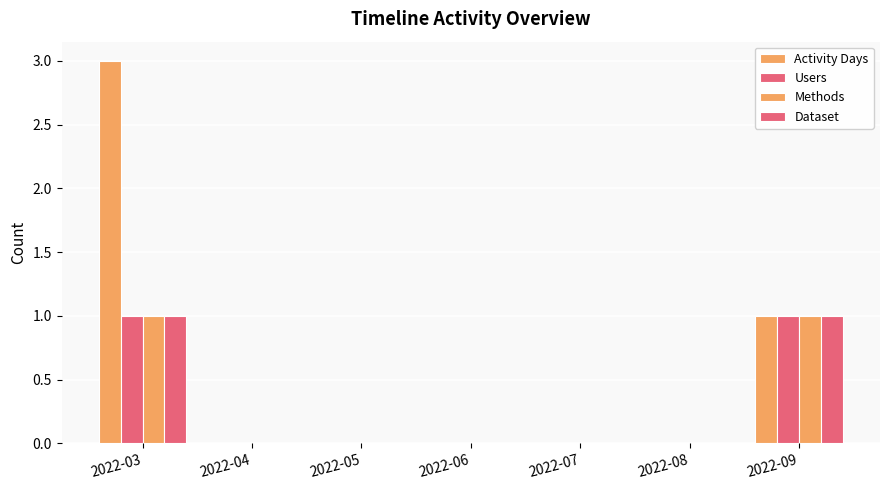

At which label does Activity Days reach its peak?

2022-03